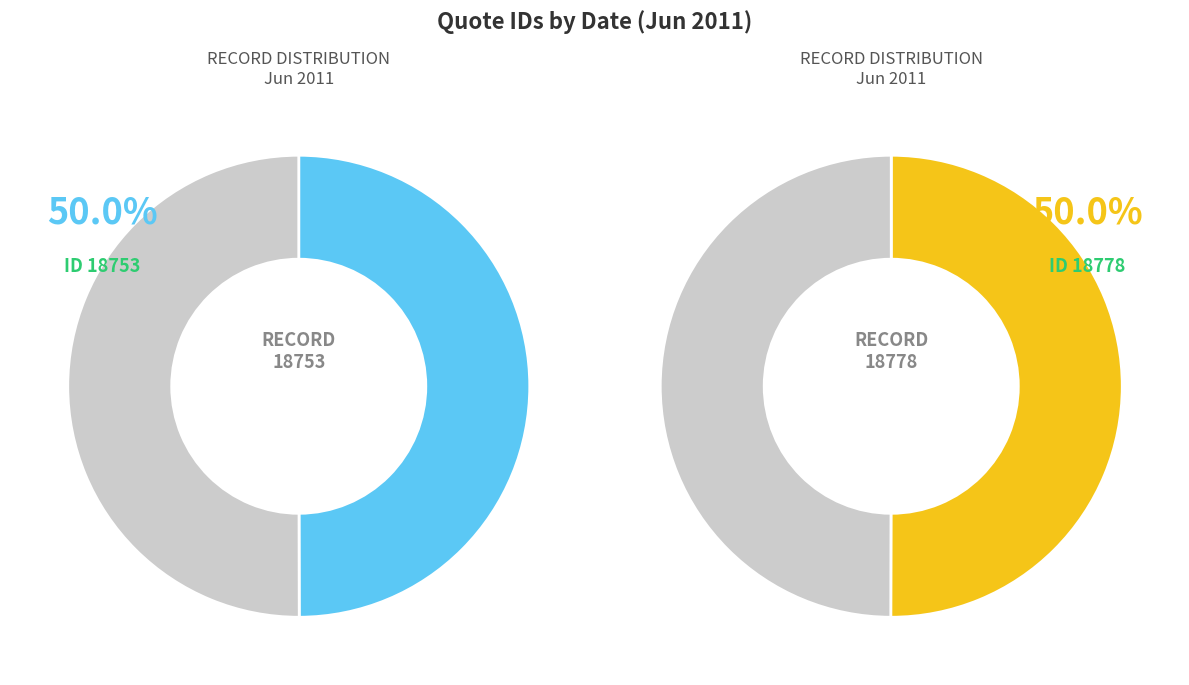

How many slices are in this pie chart?

2